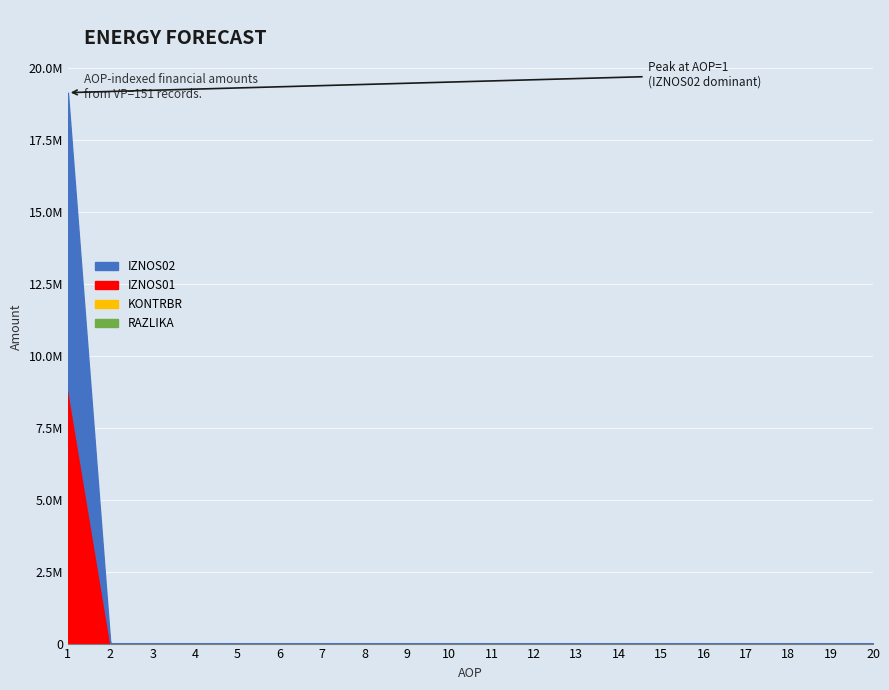

Does the chart display data point markers on the line(s)?

No